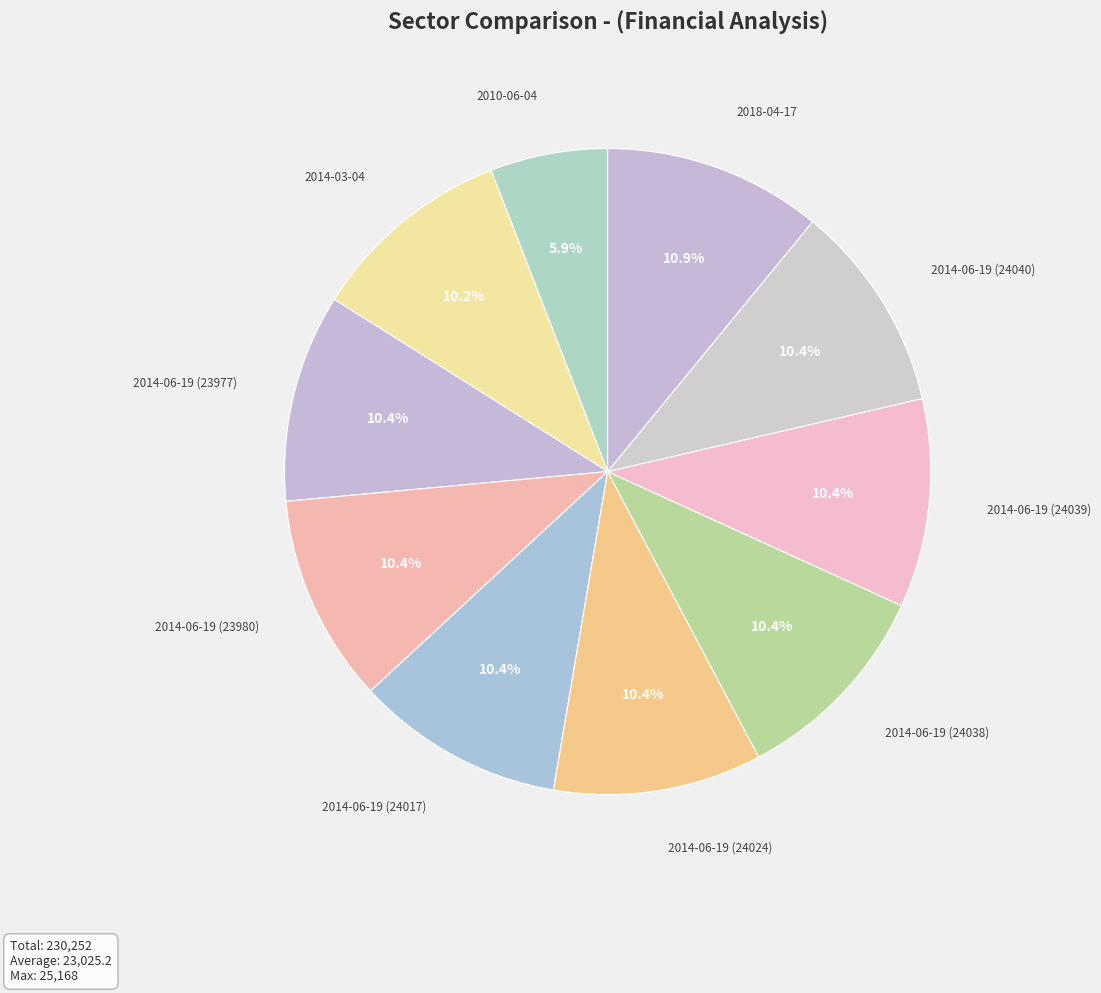

Is there a majority slice in this chart?

No